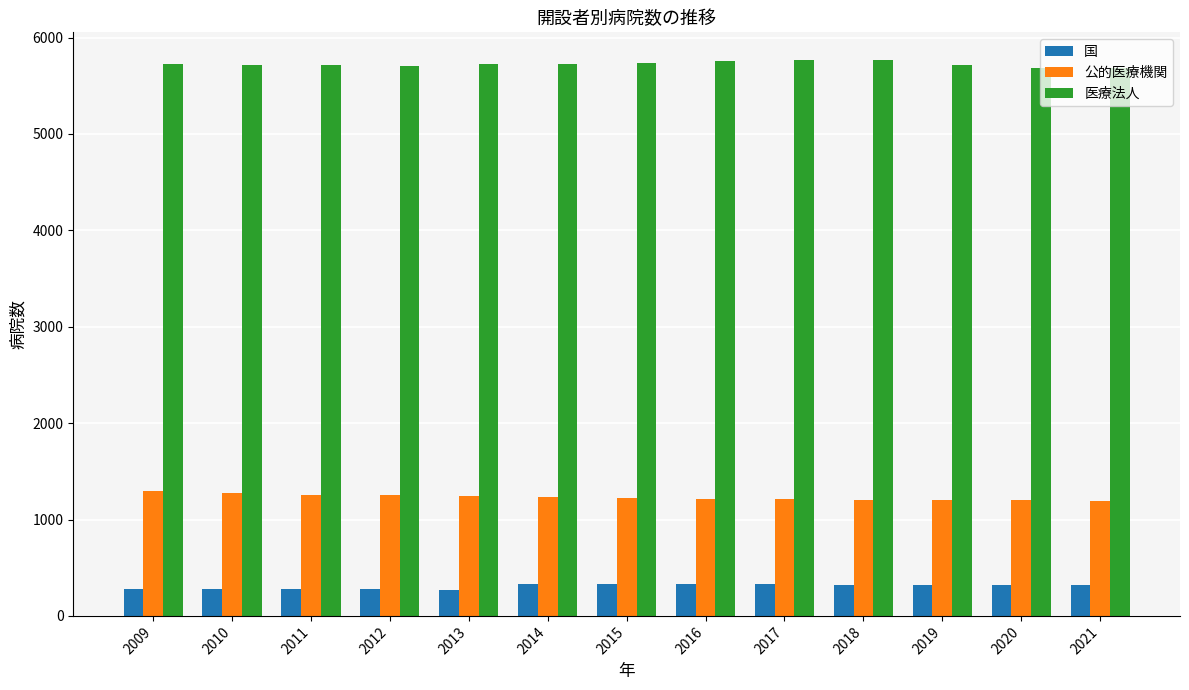

Is it true that 国 equals 483 at 2010?

False